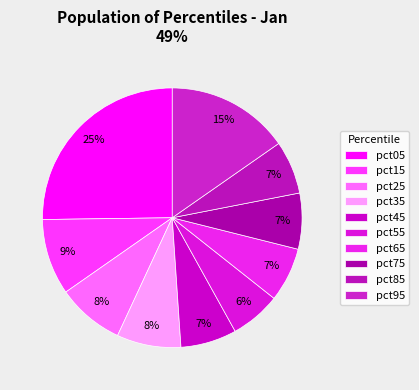

True or false: pct95 accounts for 2% of the total.

False